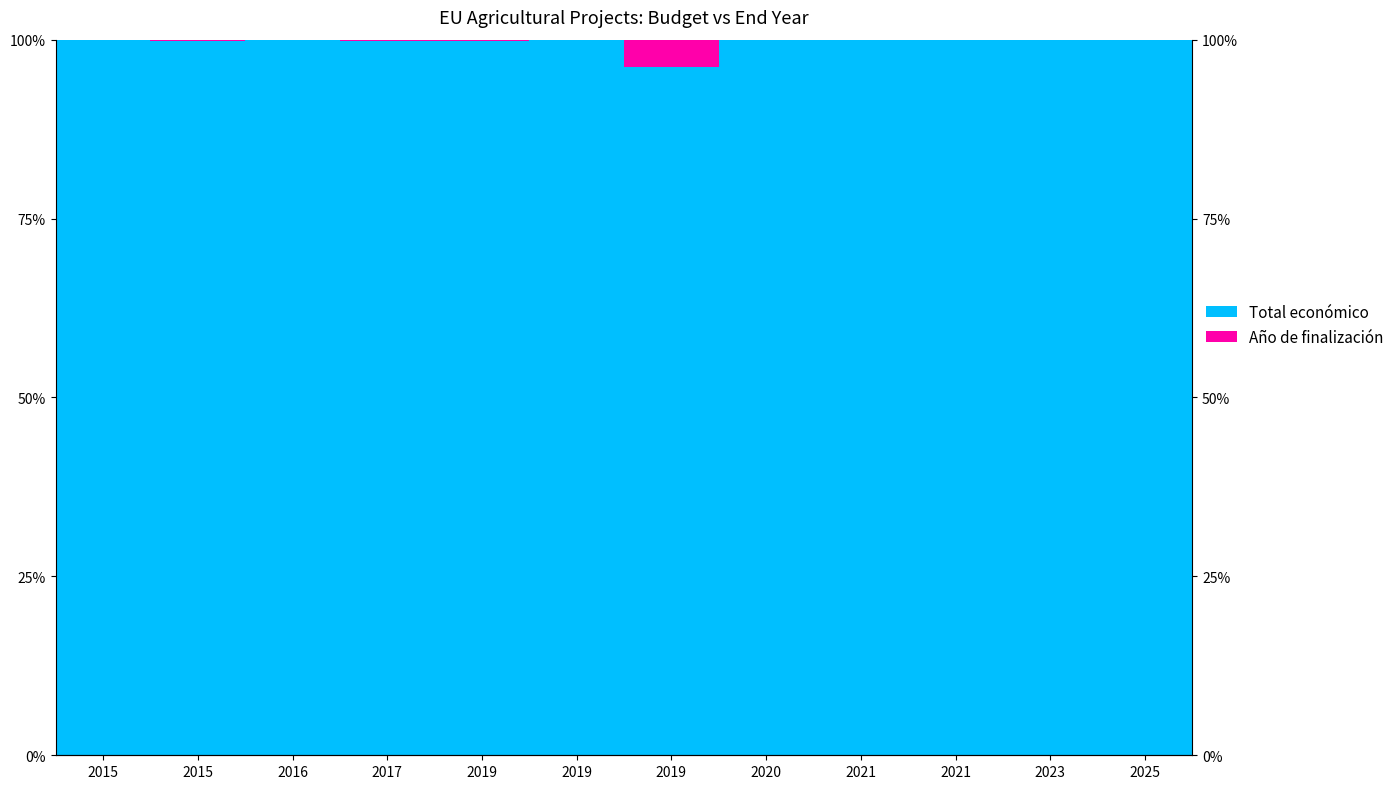

Is the value of Año de finalización at 2025 greater than the value of Total económico at 2017?

No